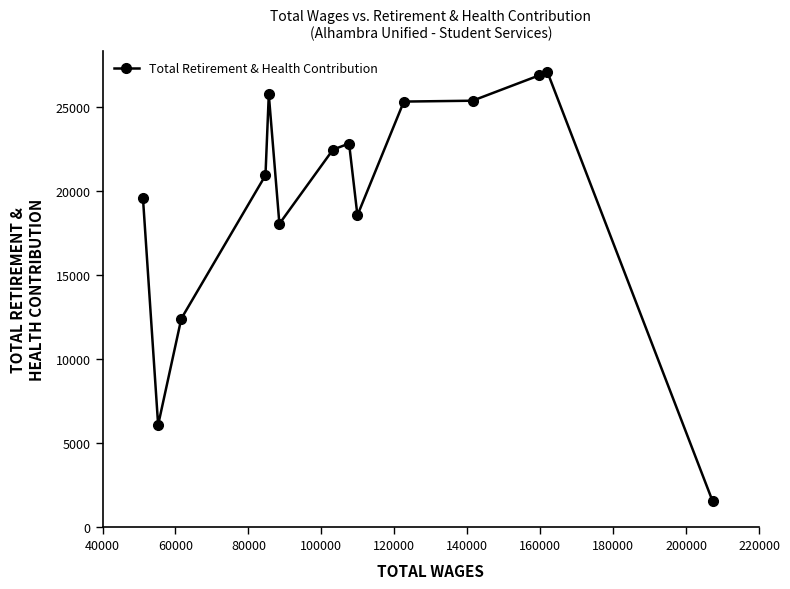

What is the smallest value displayed?

1538